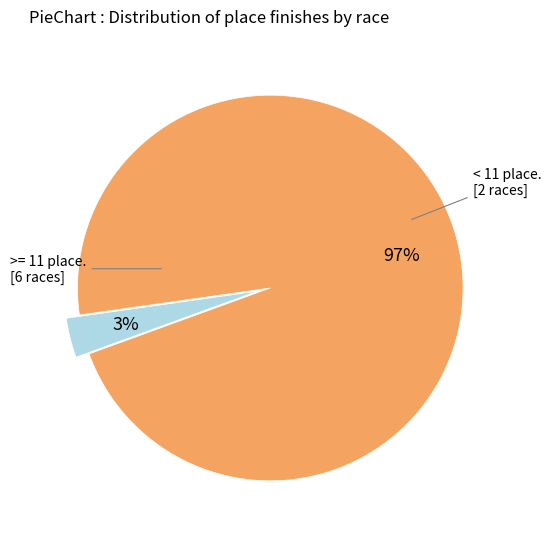

Is there a majority slice in this chart?

Yes